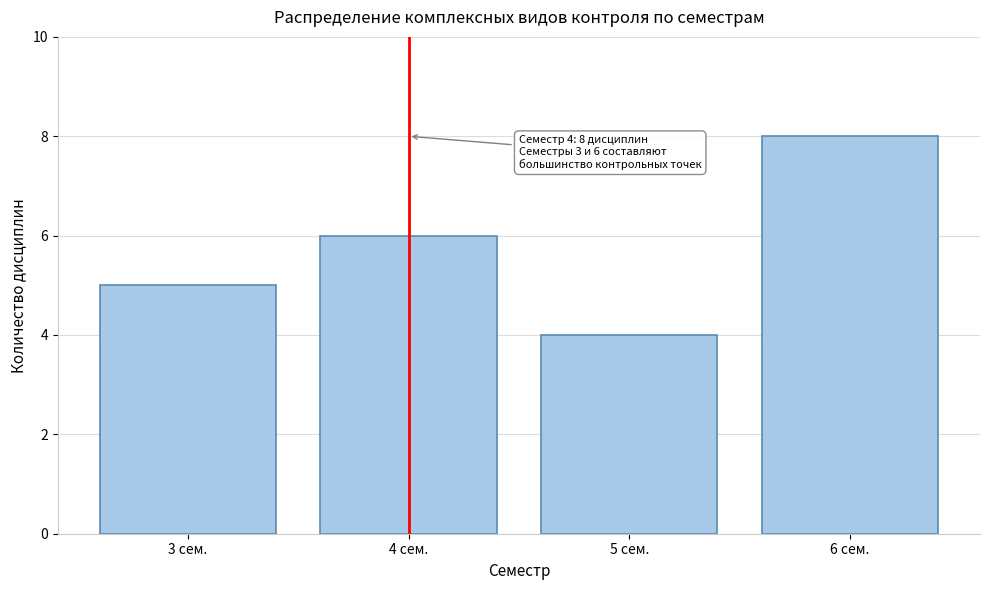

Reading right to left, transcribe all the data shown in this chart.

8	4	6	5